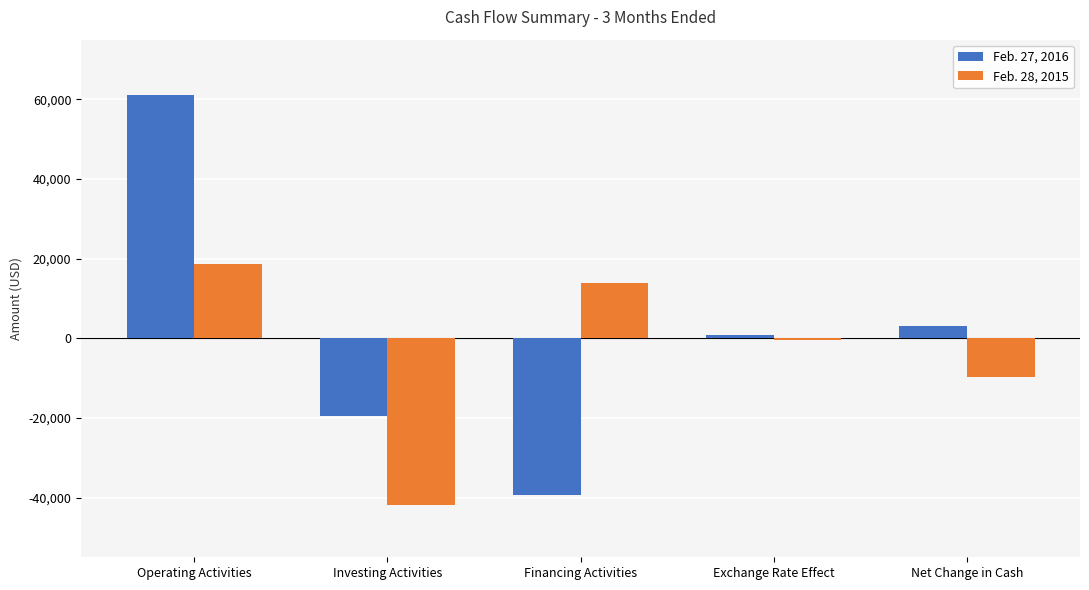

Is the value of Feb. 27, 2016 at Exchange Rate Effect greater than the value of Feb. 28, 2015 at Investing Activities?

Yes